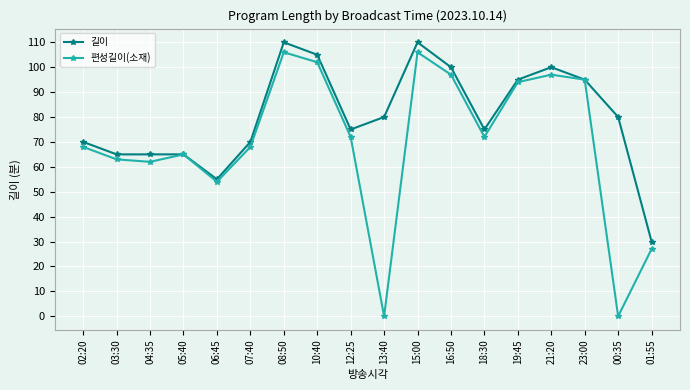

What is the label of the 6th point from the right?

18:30